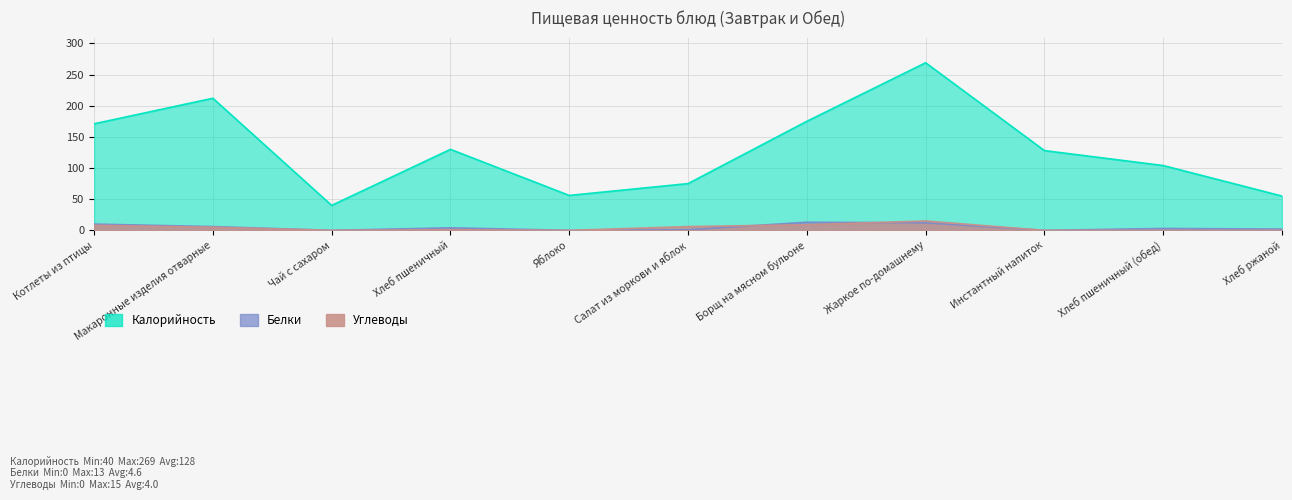

What is the label of the 7th point from the right?

Яблоко